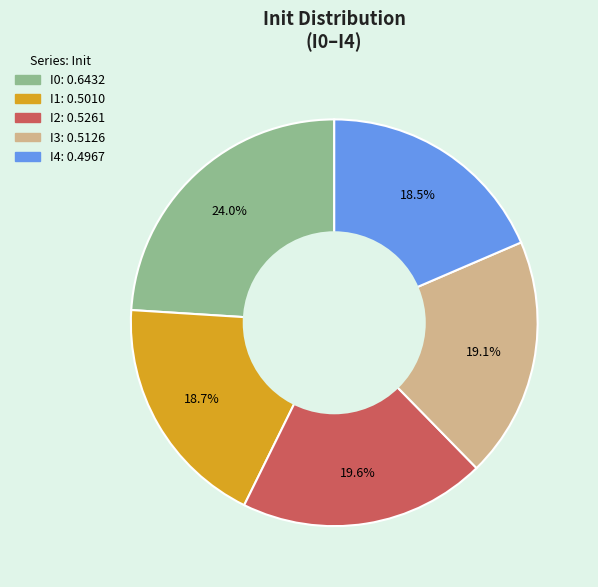

Which has a higher value, I1 or I2?

I2